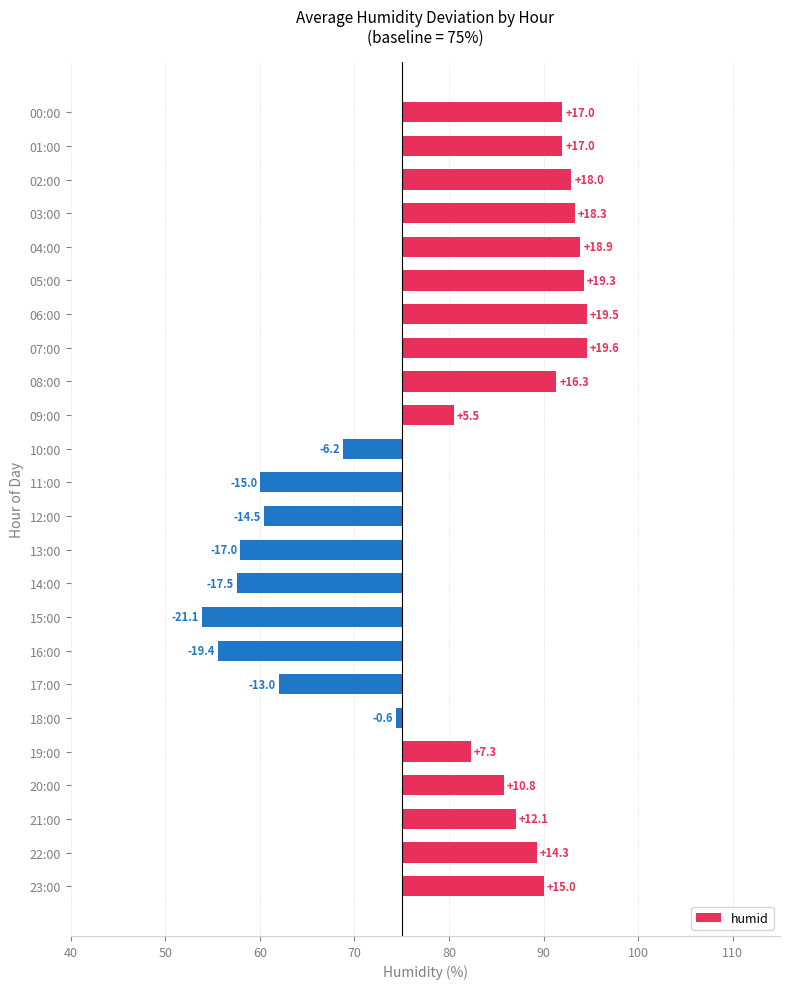

Between 19:00 and 13:00, which is larger?

19:00